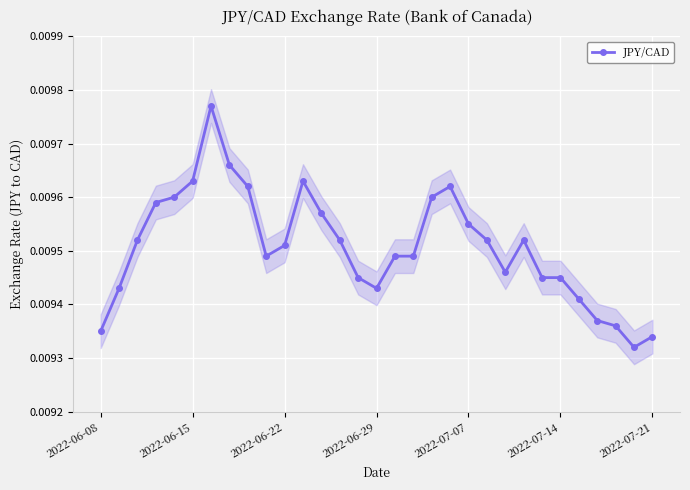

Where is the first local minimum?

9